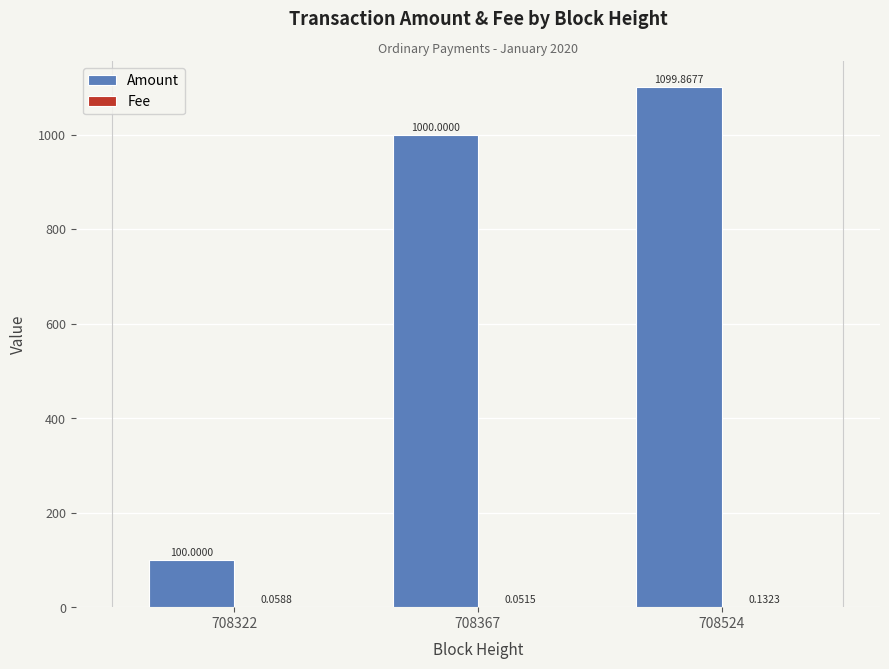

What is the sum of the Amount values at 708367 and 708322?

1100.0